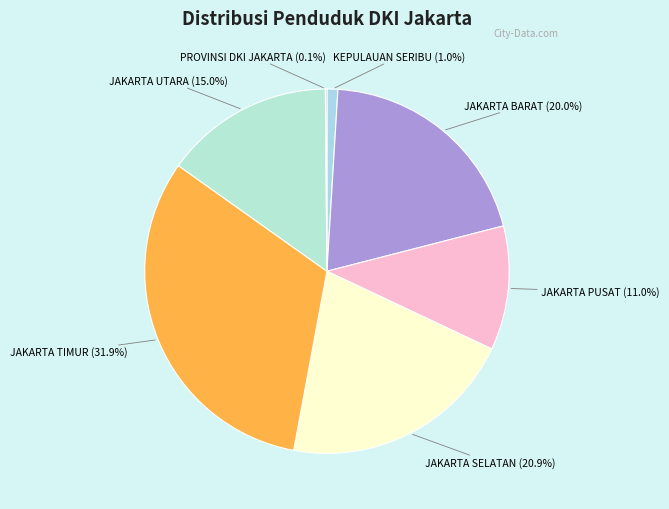

Is the sum of KEPULAUAN SERIBU and JAKARTA SELATAN greater than half?

No